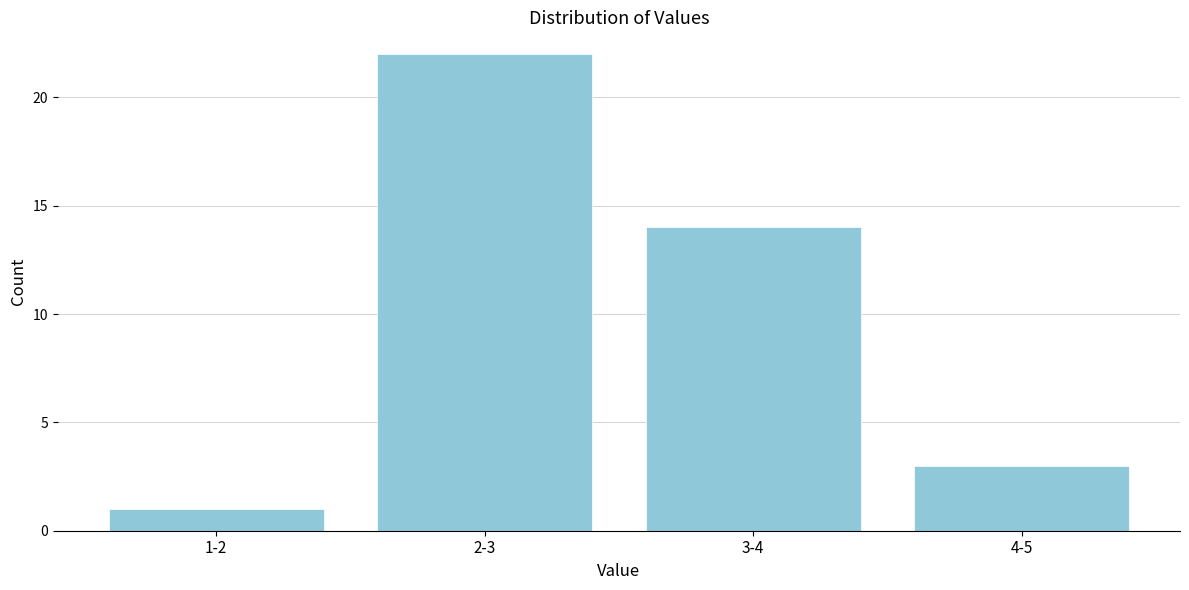

Reading right to left, list all the values displayed in this chart.

4-5=3	3-4=14	2-3=22	1-2=1